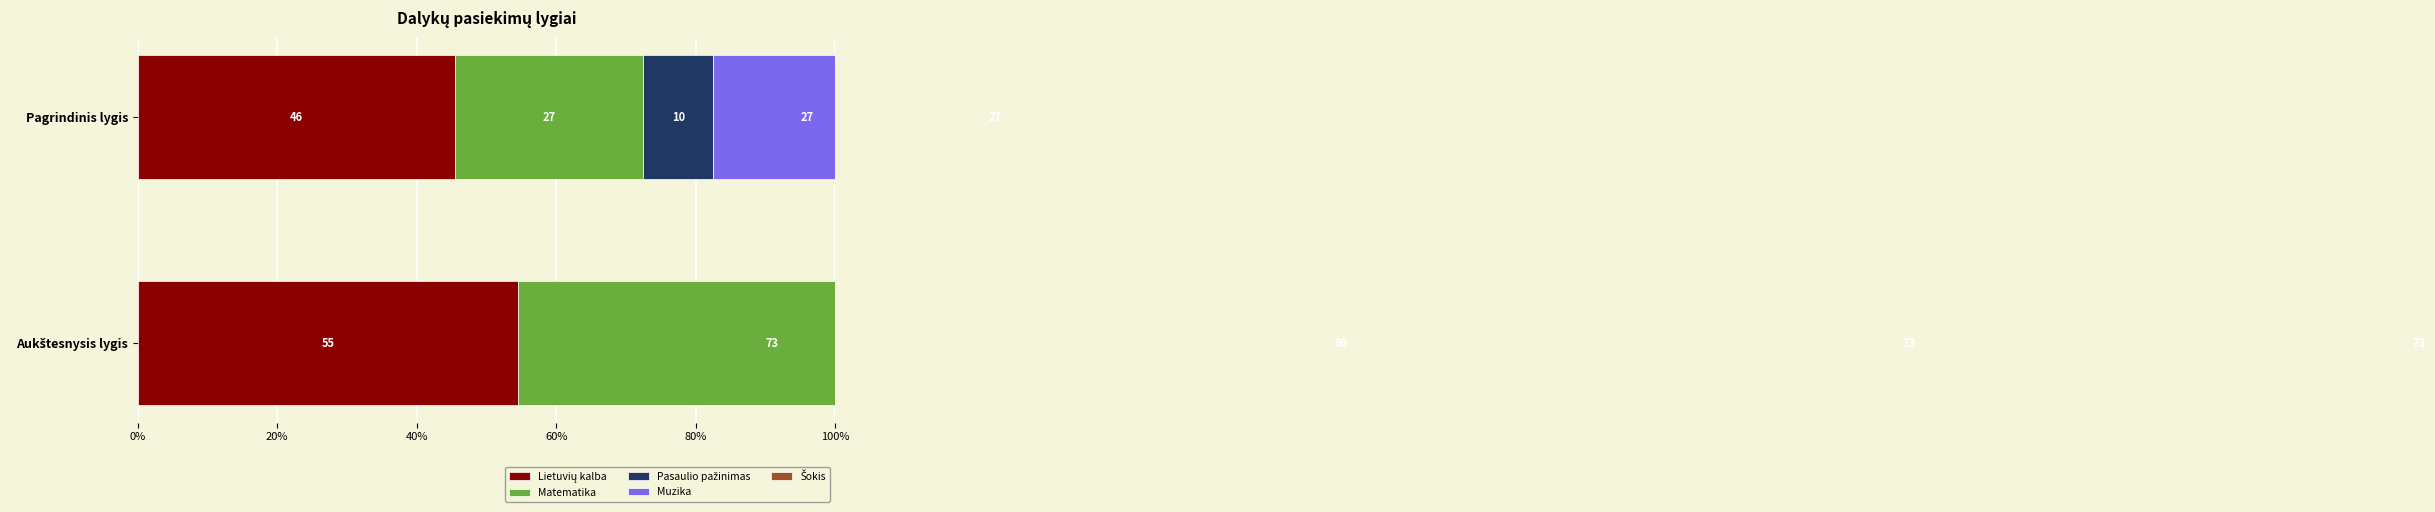

Which series has the largest range (max minus min)?

Pasaulio pažinimas